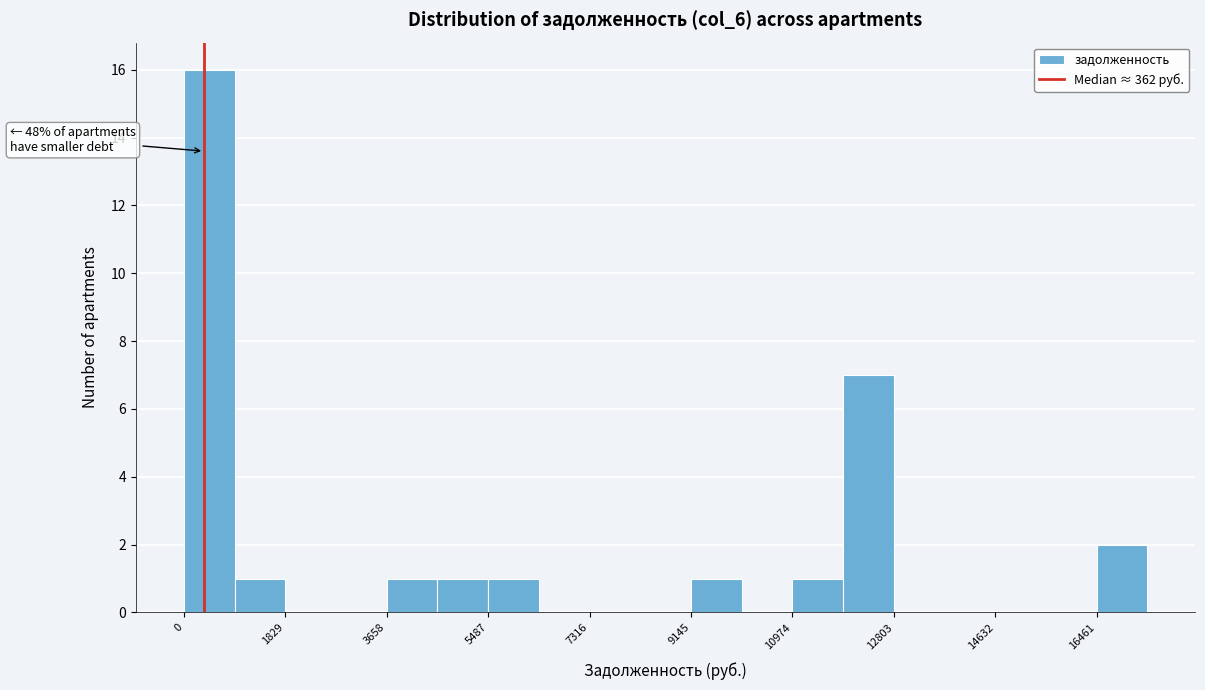

Which range on the x-axis has the tallest bar?

0 to 1000